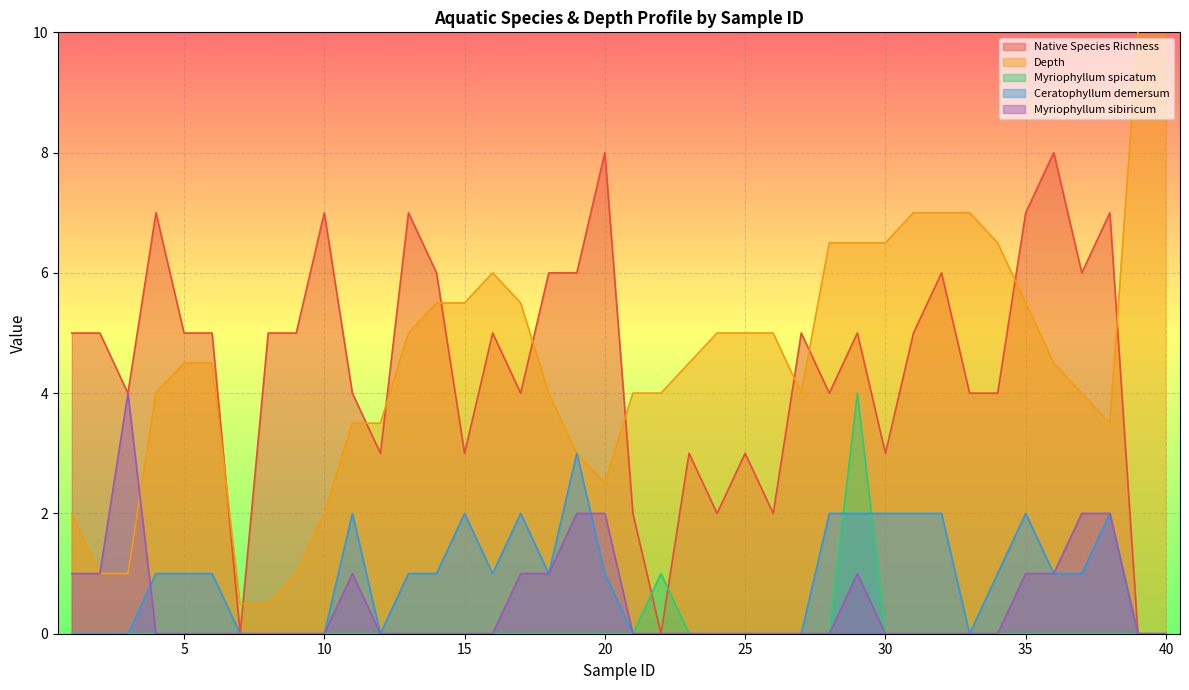

At 27, list the series in order from smallest to largest.

Myriophyllum_spicatum, Ceratophyllum_demersum, Myriophyllum_sibiricum, Depth, Native_Species_Richness